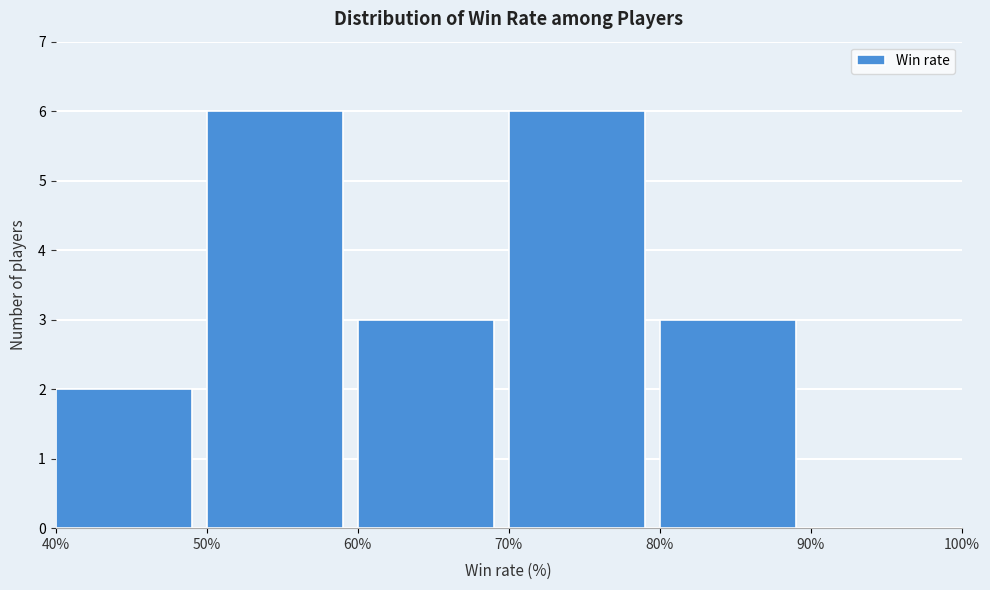

Reading left to right, transcribe this chart: for each bar, give the range it covers on the x-axis and its height. The values are not printed on the chart, so give them approximately, as read against the axis.

40% to 50%: 2
50% to 60%: 6
60% to 70%: 3
70% to 80%: 6
80% to 90%: 3
90% to 100%: 0